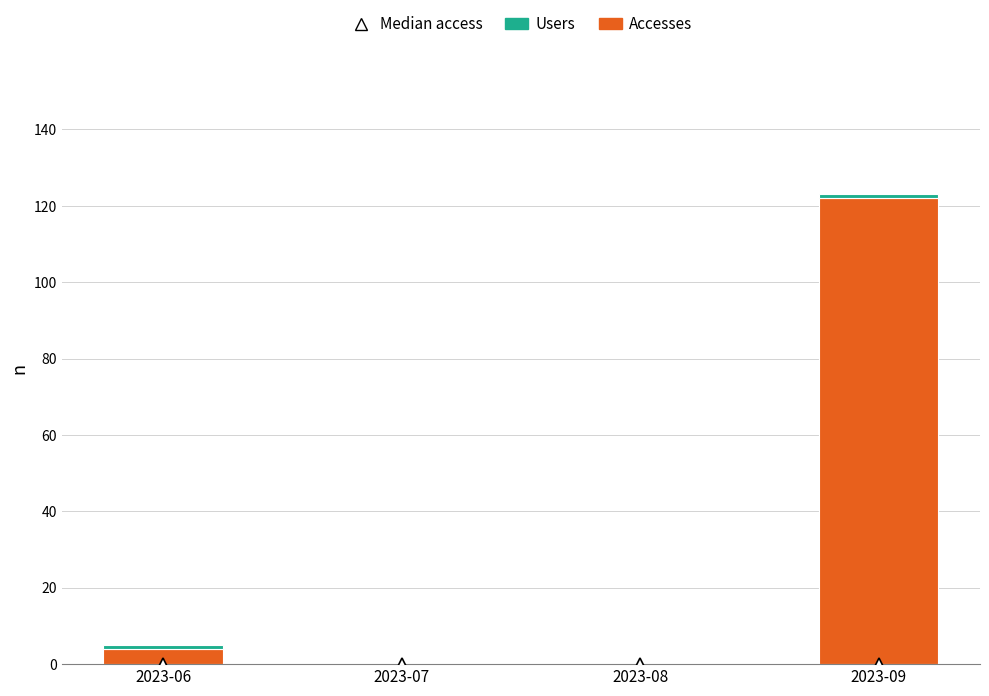

At which category is the sum across all series the highest?

2023-09